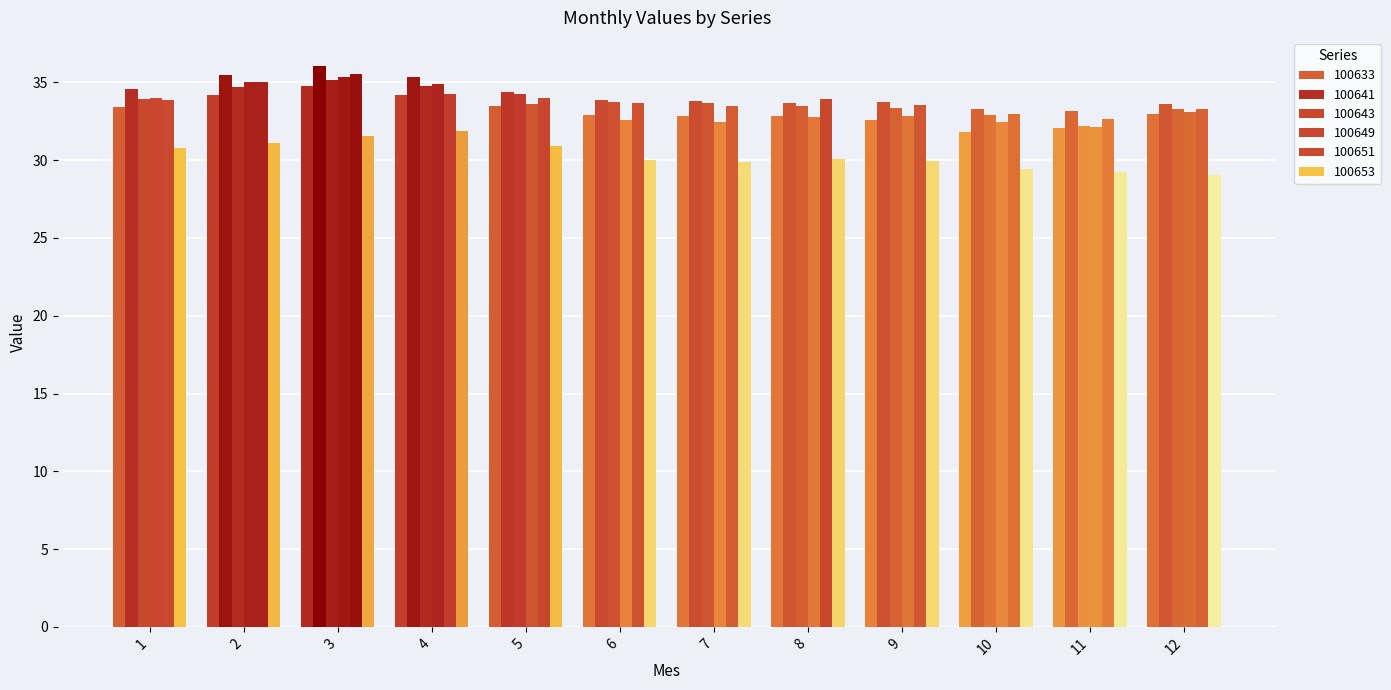

List the series in order of their peak value, lowest first.

100653, 100633, 100643, 100649, 100651, 100641